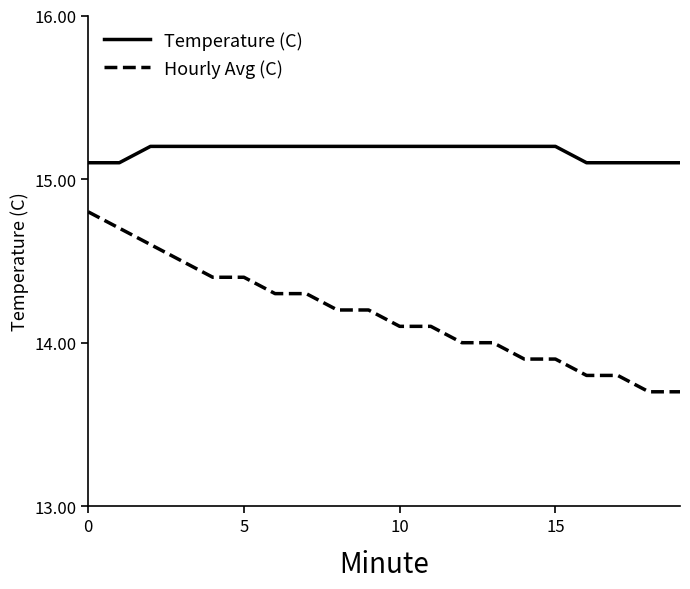

Rank the series by their maximum value, from lowest to highest.

Hourly Avg (C), Temperature (C)